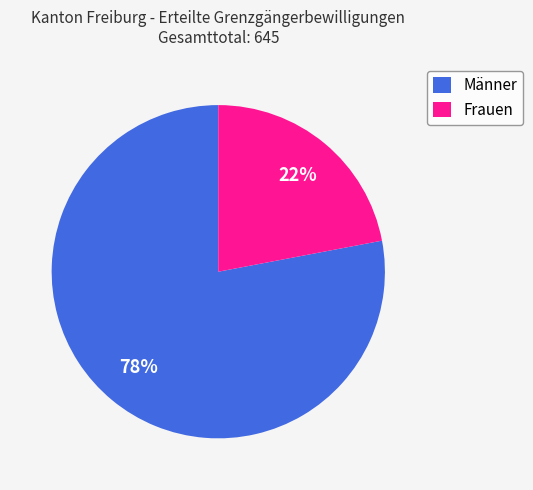

True or false: Frauen accounts for 30% of the total.

False